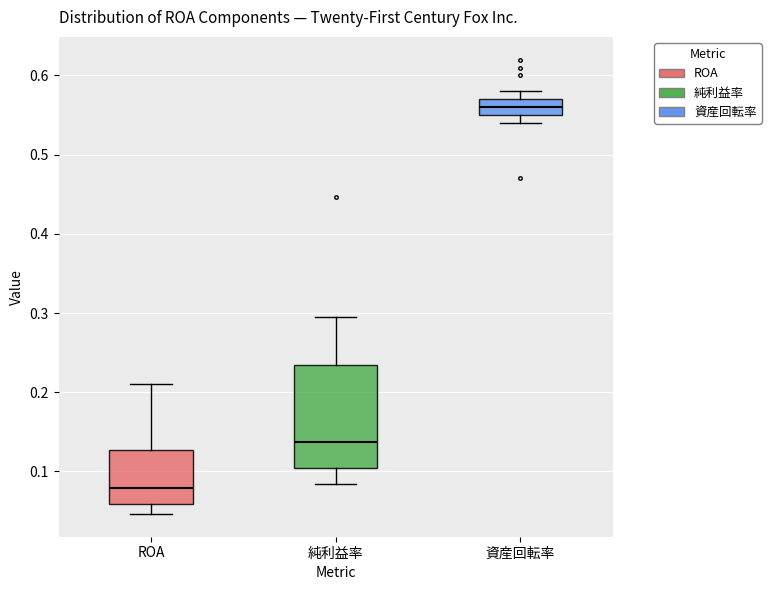

Reading left to right, read every box against the y-axis: the position of its median line, the range the box covers, and the ends of its whiskers. The values are not printed on the chart, so give them approximately, as read against the axis.

ROA: median 0.08, box 0.06 to 0.13, whiskers 0.05 to 0.21
純利益率: median 0.14, box 0.10 to 0.23, whiskers 0.08 to 0.30
資産回転率: median 0.56, box 0.55 to 0.57, whiskers 0.54 to 0.58